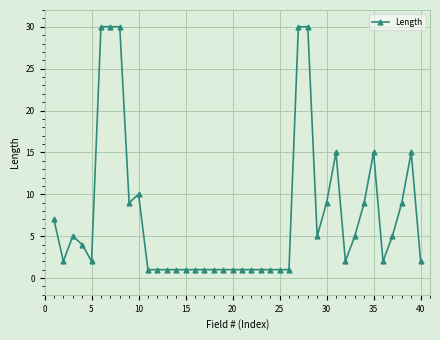

How many categories are shown in the chart?

40